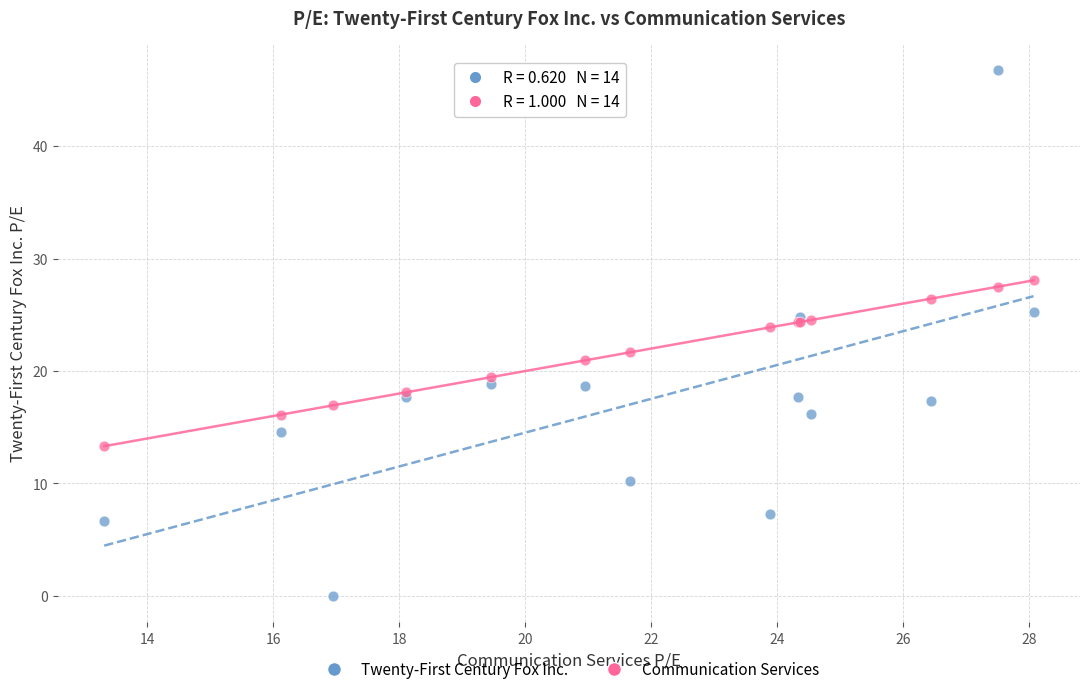

What is the X range (max minus min) for the scatter plot?

14.8